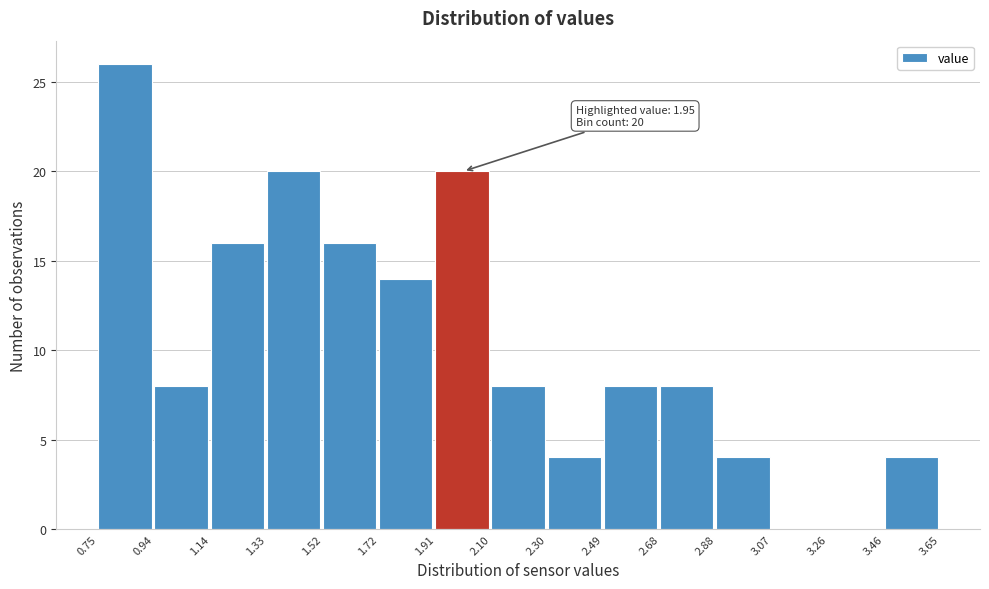

Over which range of the x-axis is the bar tallest?

0.75 to 0.94